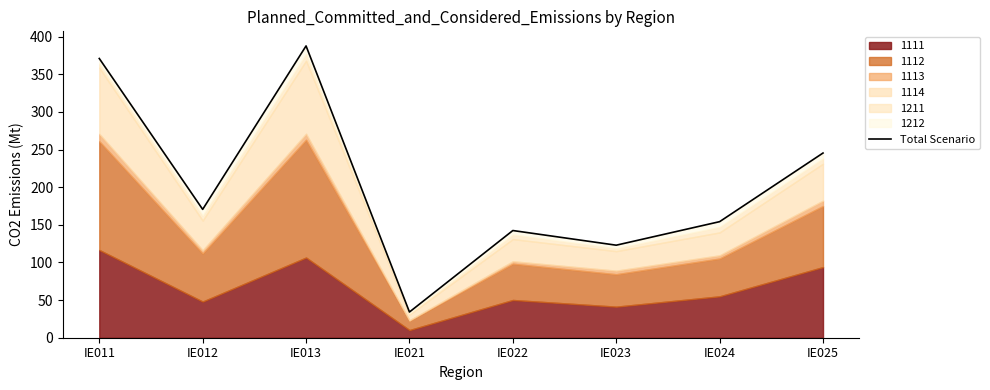

How many data points does each series have?

8